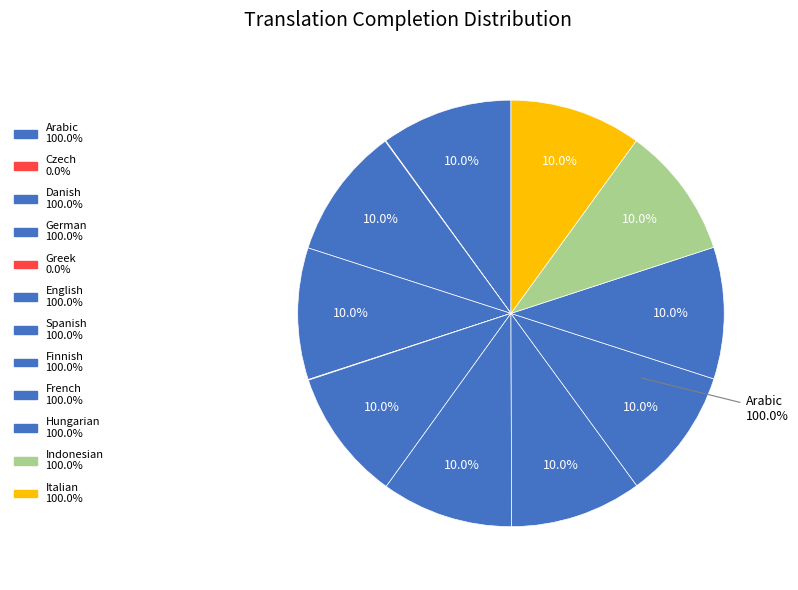

True or false: Finnish accounts for 10% of the total.

True